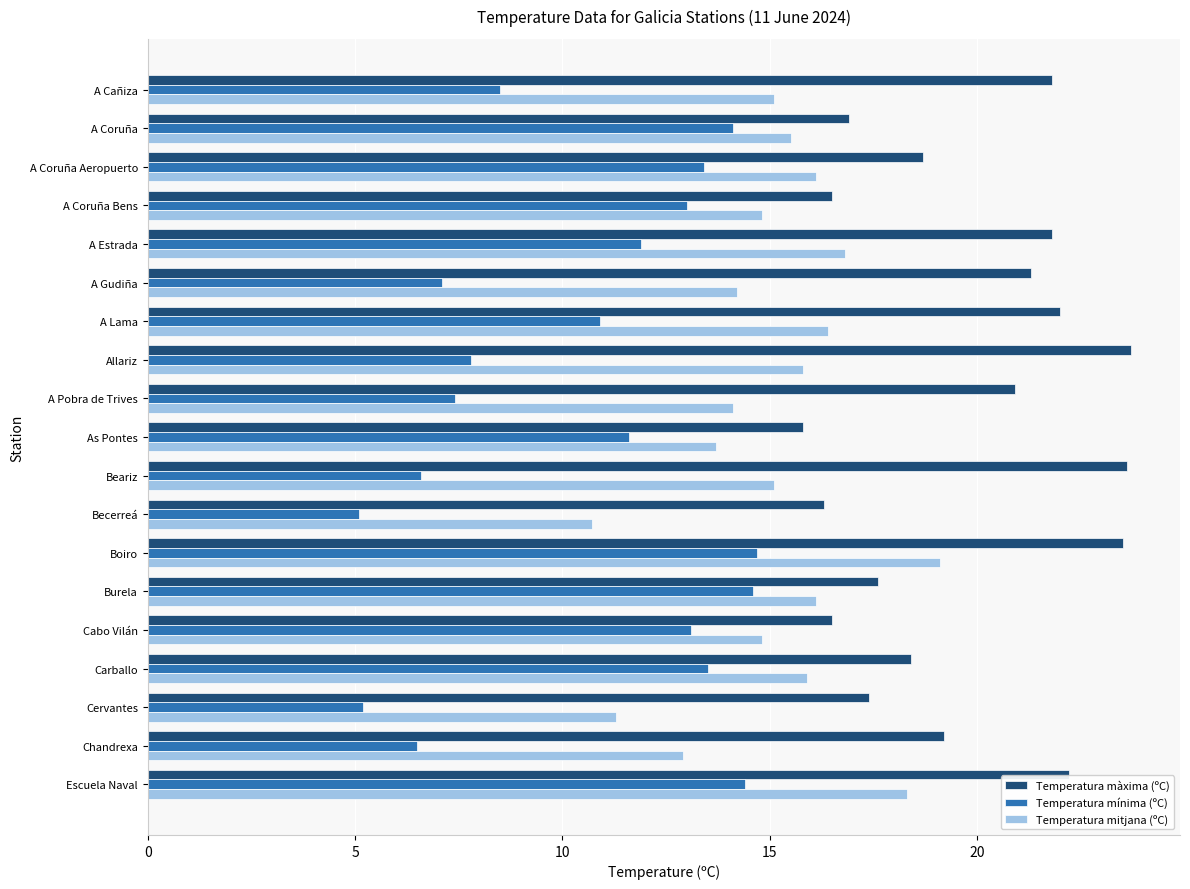

The value of Temperatura màxima (ºC) at Becerreá is 16.3. True or false?

True